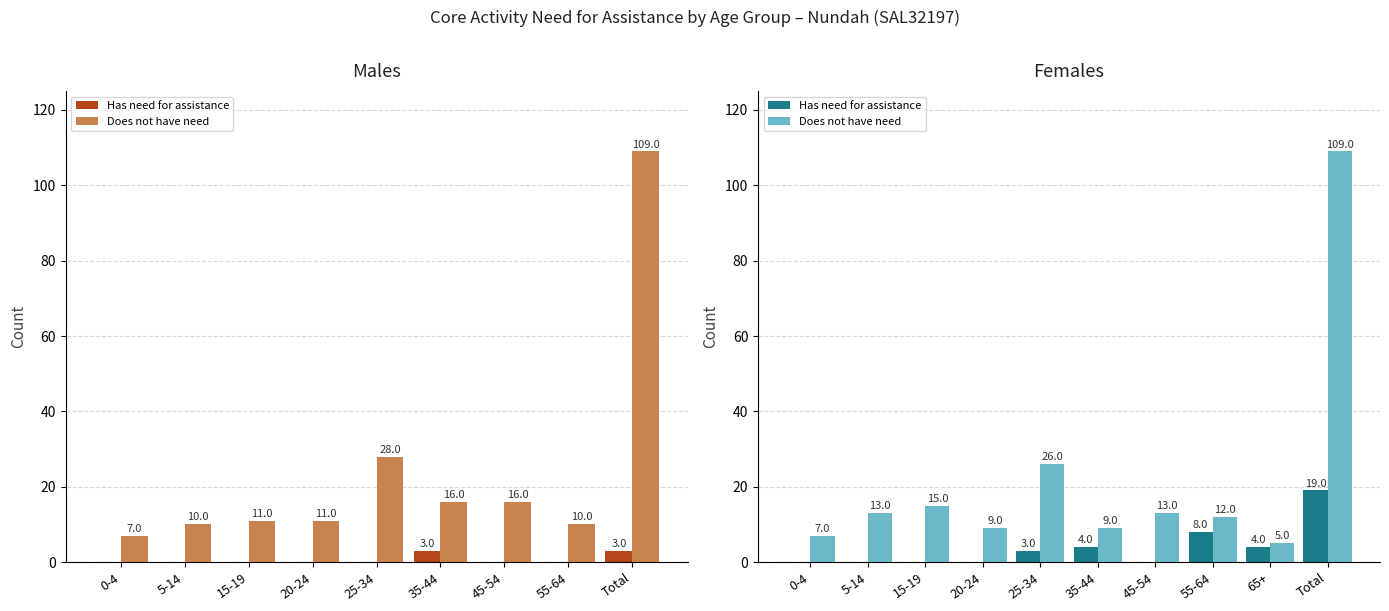

What is the approximate value of Does not have need at 5-14, to the nearest 10?

10